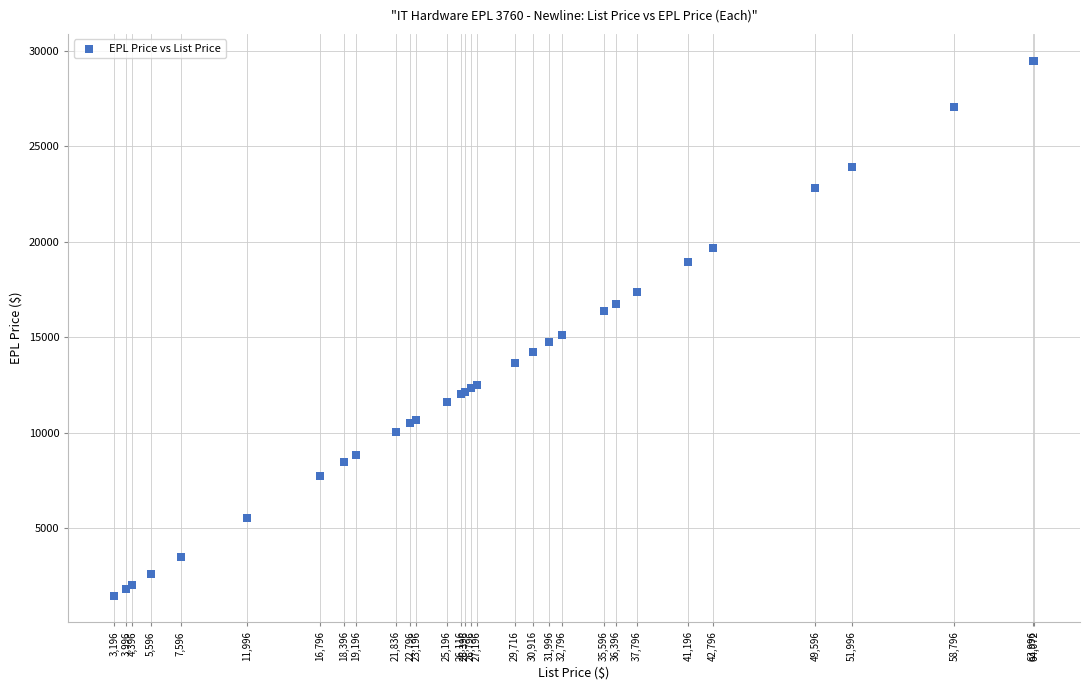

What Y value in the scatter plot is closest to 15471?

15086.2